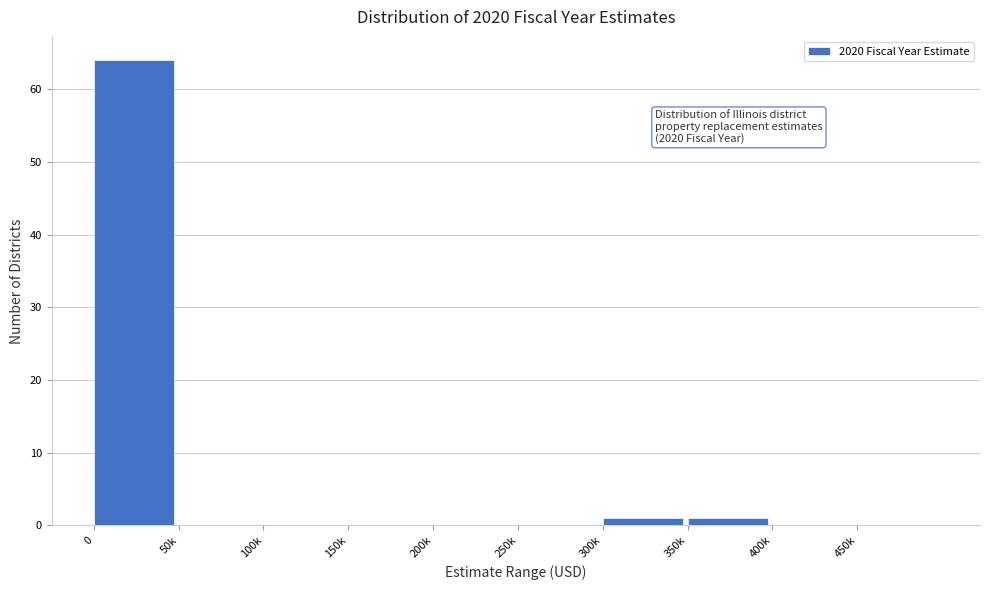

Reading left to right, list all the values displayed in this chart.

0=64	50k=0	100k=0	150k=0	200k=0	250k=0	300k=1	350k=1	400k=0	450k=0